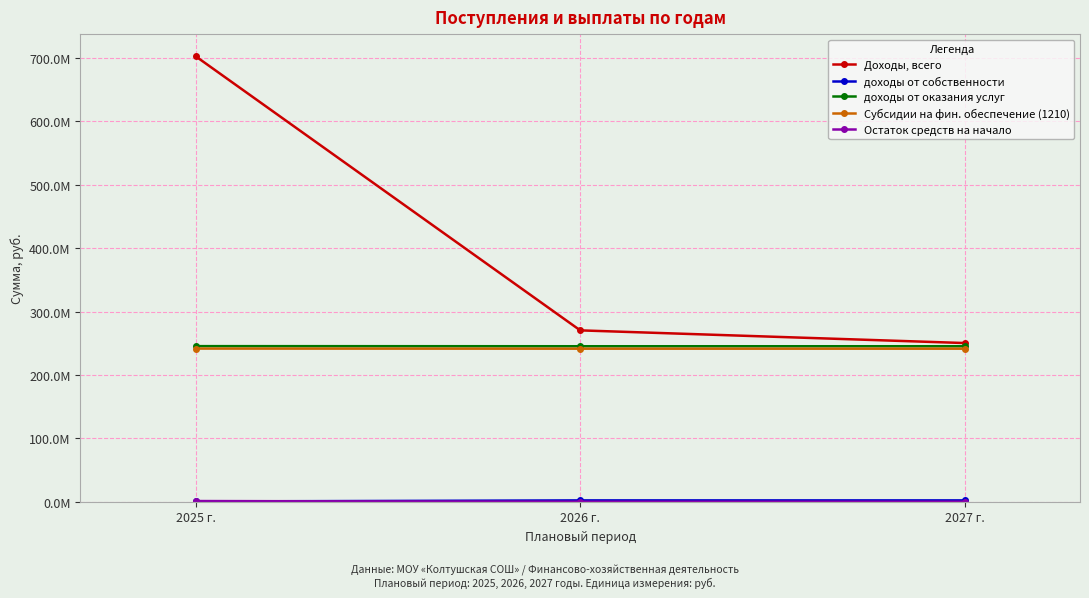

Is this an area chart (filled region under the line)?

No